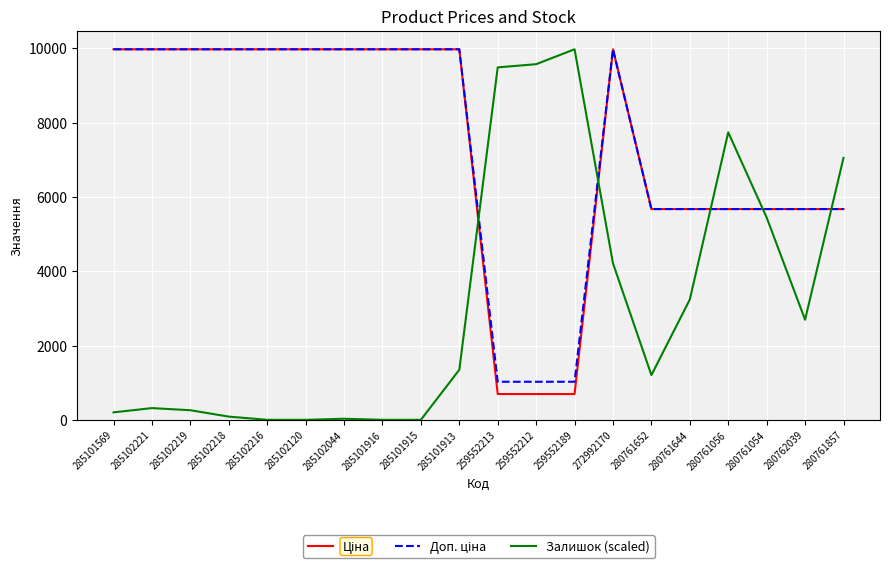

At which category is the sum across all series the highest?

272992170